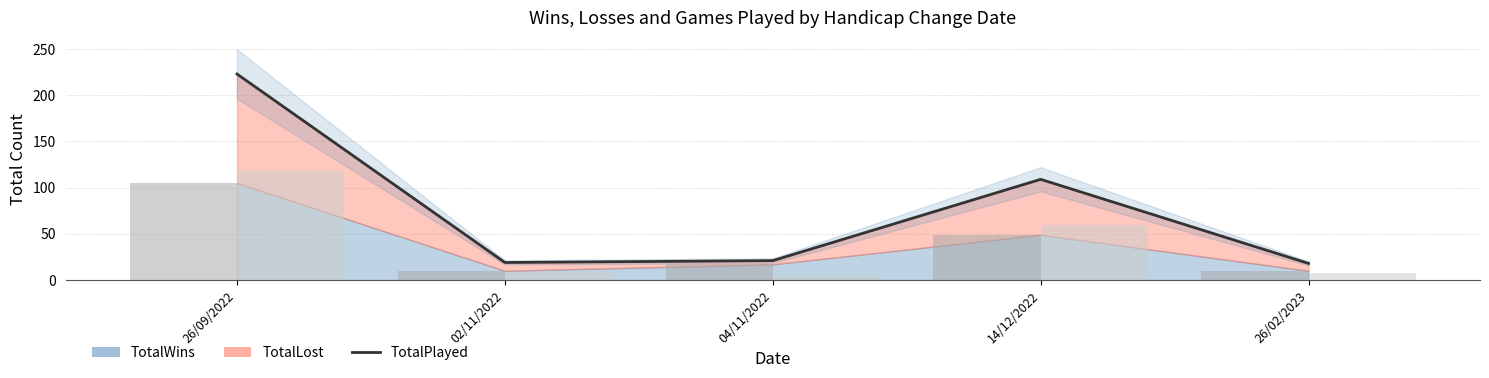

Rank the series by their maximum value, from lowest to highest.

Wins (bar), Losses (bar), TotalPlayed